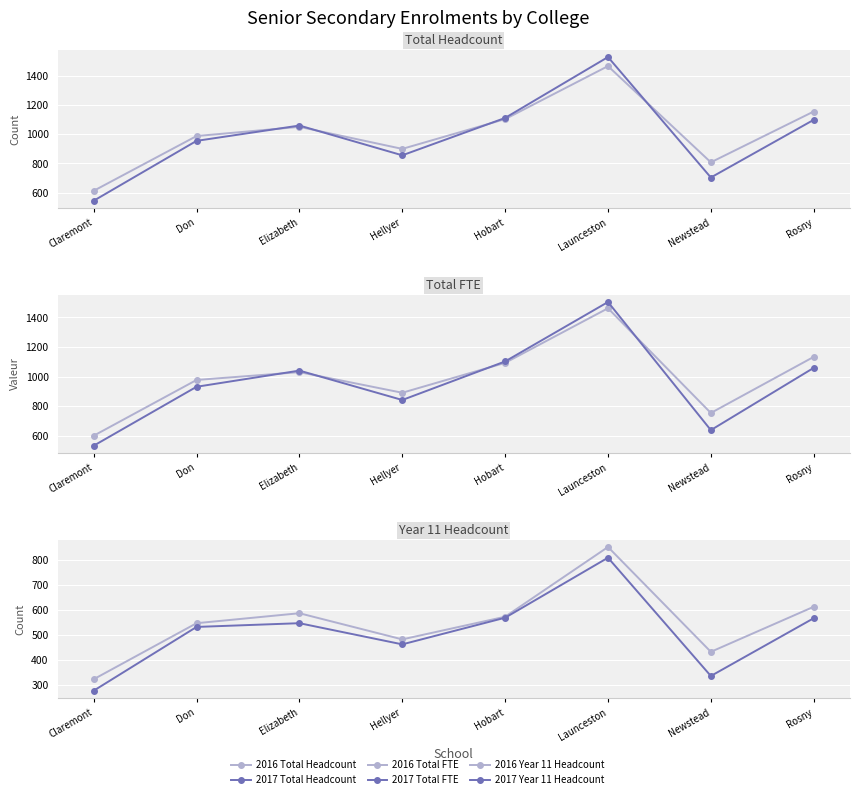

Rank the series at Launceston from lowest to highest value.

2017 Year 11 Headcount, 2016 Year 11 Headcount, 2016 Total FTE, 2016 Total Headcount, 2017 Total FTE, 2017 Total Headcount